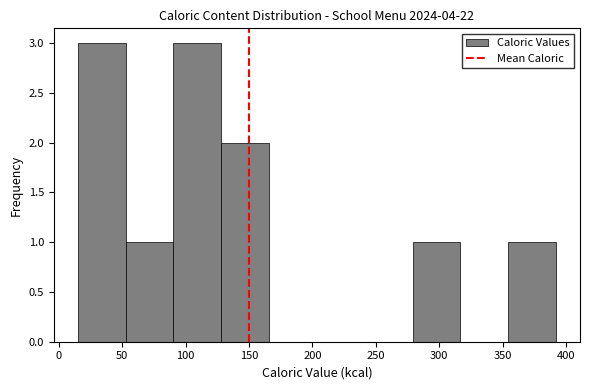

Reading left to right, list every bar in this chart as the range it spans on the x-axis followed by its height. Neither the bar edges nor the heights are printed on the chart, so give them approximately, as read against the axes.

15 to 55: 3
55 to 90: 1
90 to 130: 3
130 to 165: 2
165 to 205: 0
205 to 240: 0
240 to 280: 0
280 to 315: 1
315 to 355: 0
355 to 390: 1